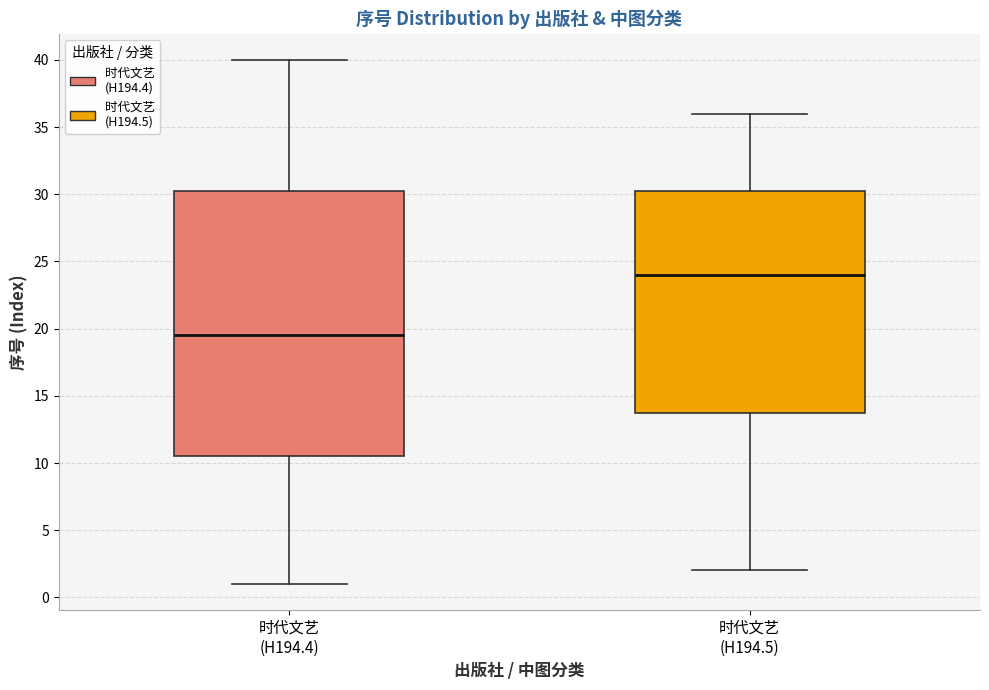

Where does the upper whisker of the box for 时代文艺 (H194.5) end on the y-axis? The values are not printed on the chart, so give them approximately, as read against the axis.

36.0